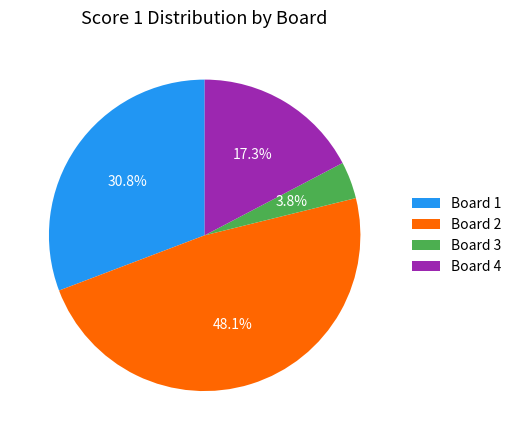

What percentage is the Board 1 slice, to the nearest percent?

31%